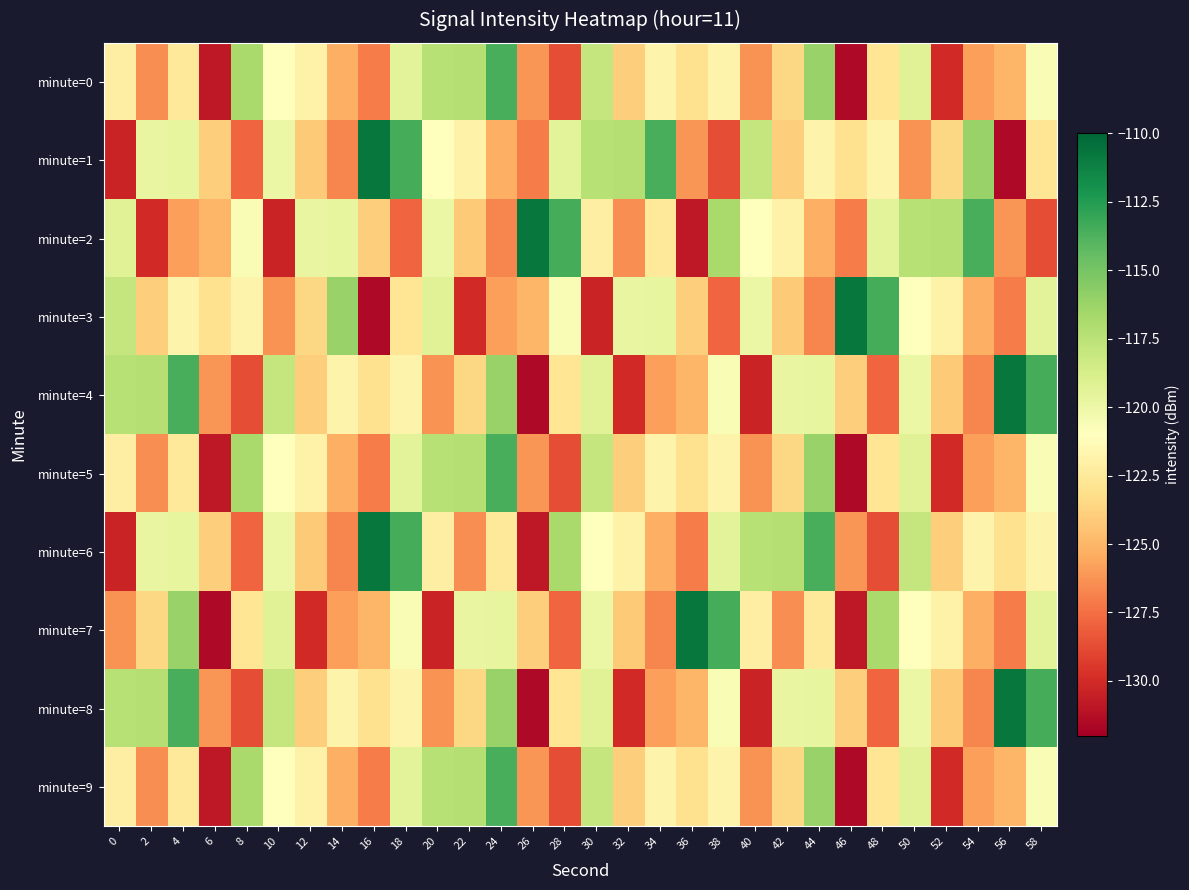

What is the total value across all series at 10?

-1214.7